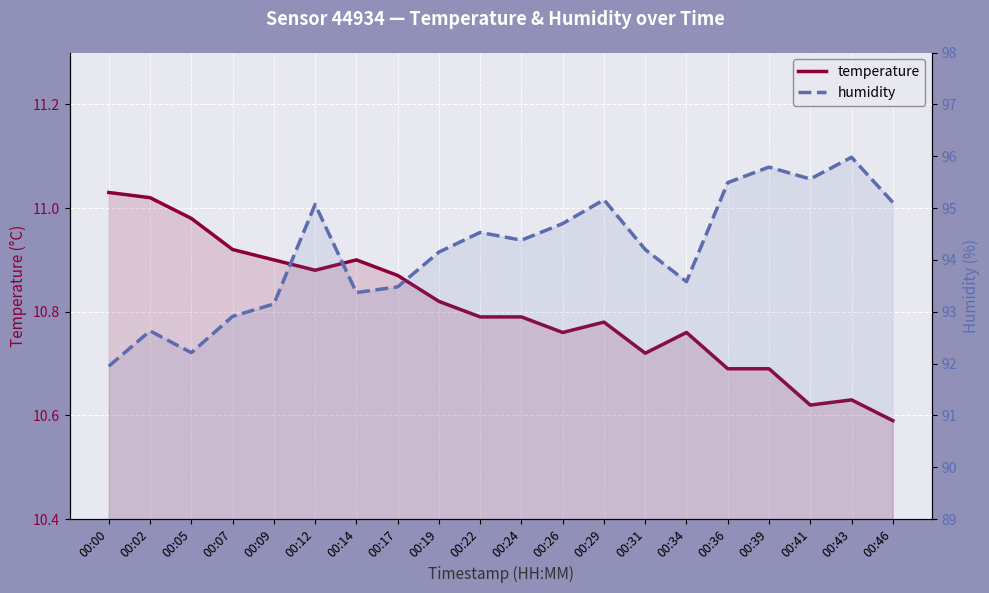

What is the sum of all humidity values?

1883.4